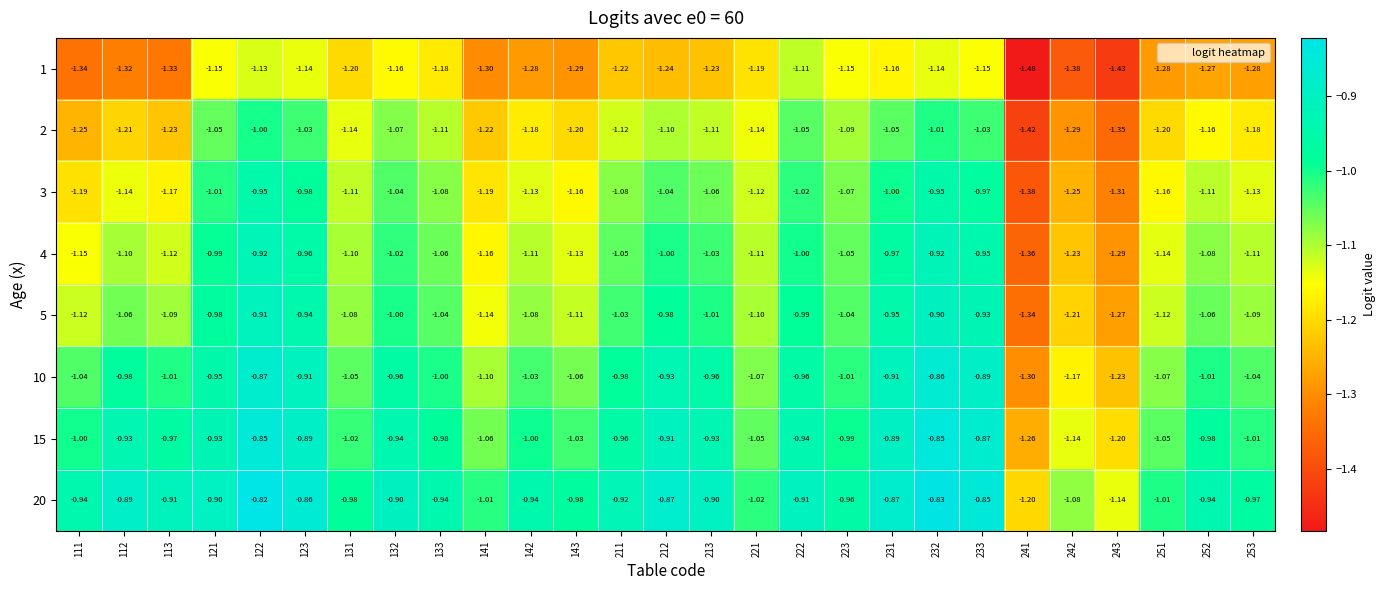

What is the difference between the highest and lowest values at 121?

0.3